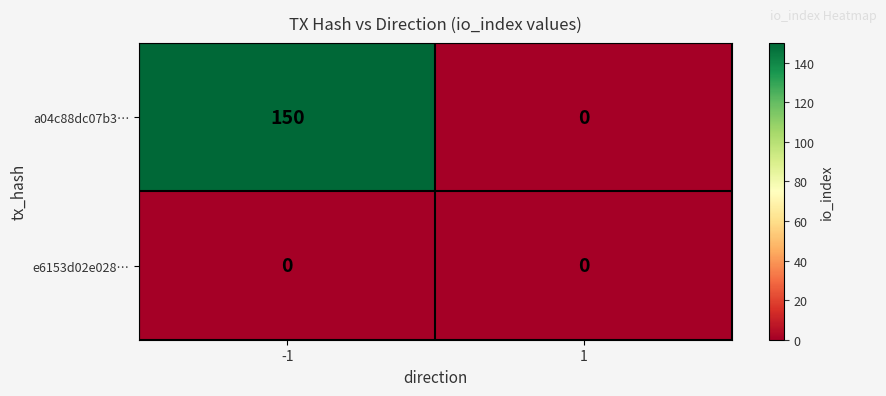

Which series has the largest total across all categories?

a04c88dc07b3…